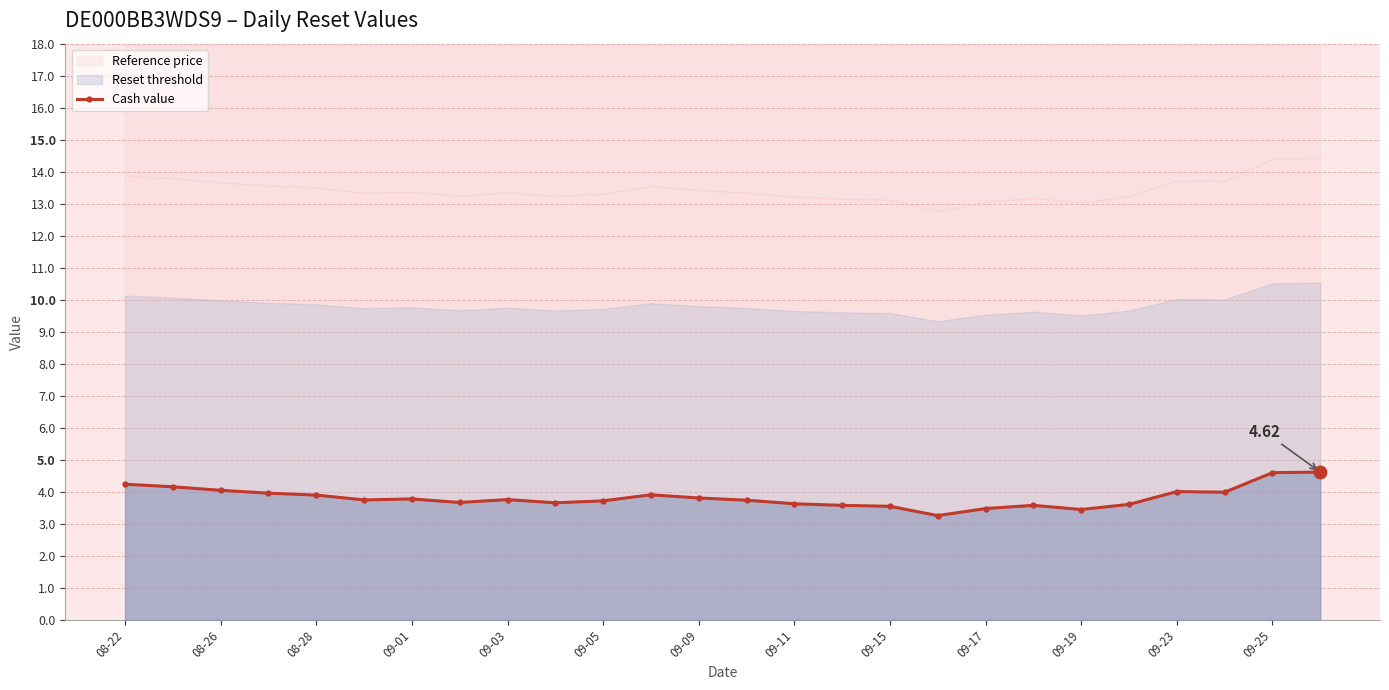

True or false: Cash value has more than 1 points higher than both neighbors.

True